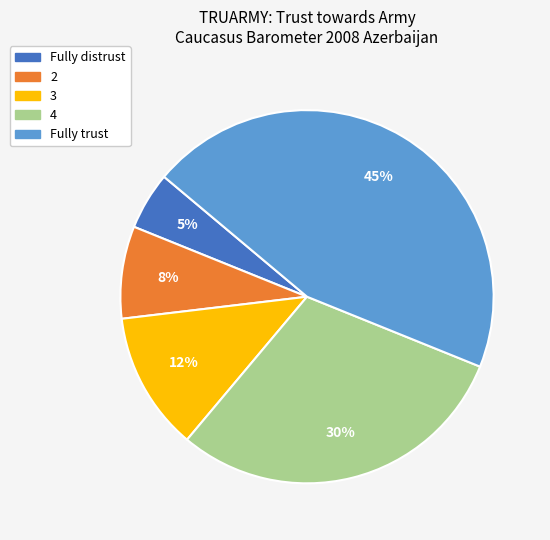

What percentage is the Fully distrust slice, to the nearest percent?

5%